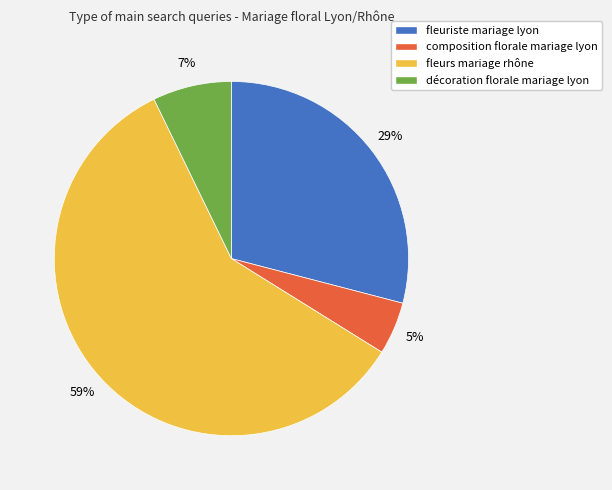

Is there any slice that represents more than half of the pie?

Yes